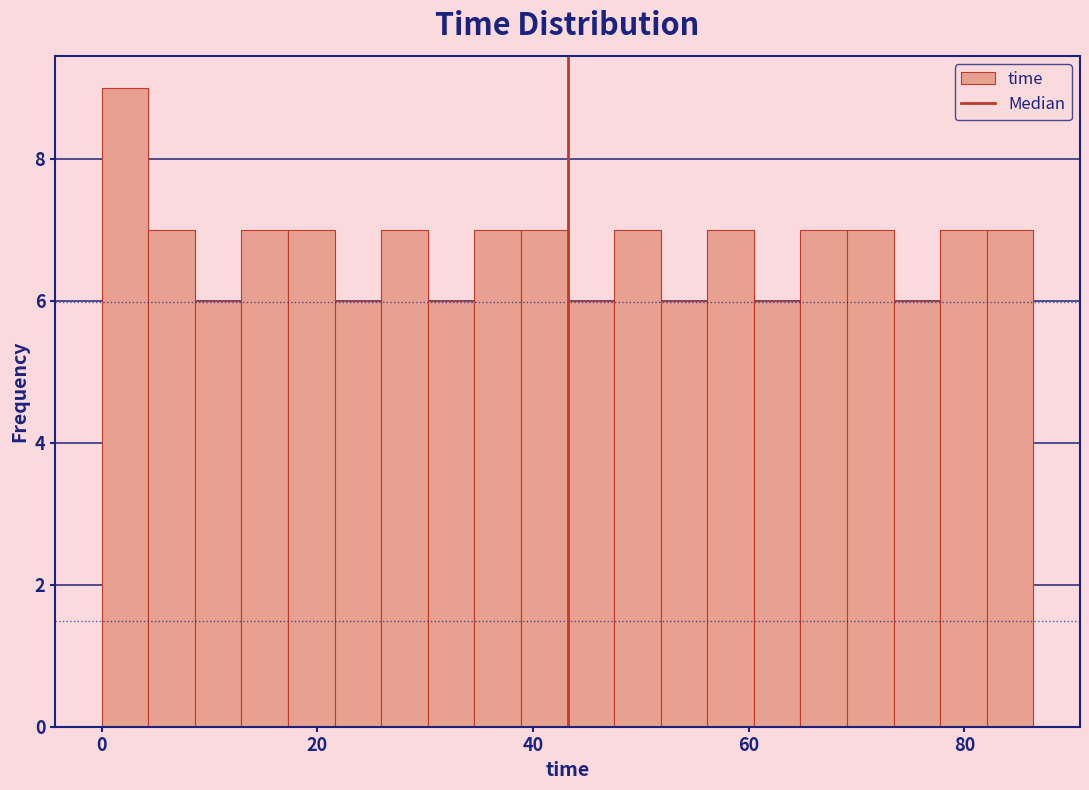

Around what value on the x-axis is the tallest bar? Give the approximate position of its centre, as read against the axis.

2